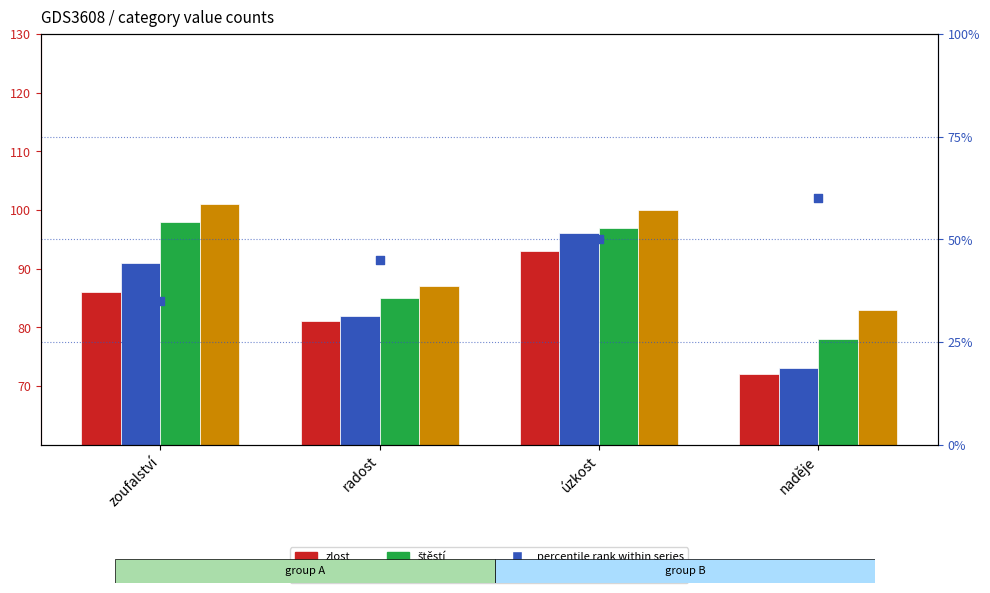

Which series has the widest spread of Y values?

percentile rank